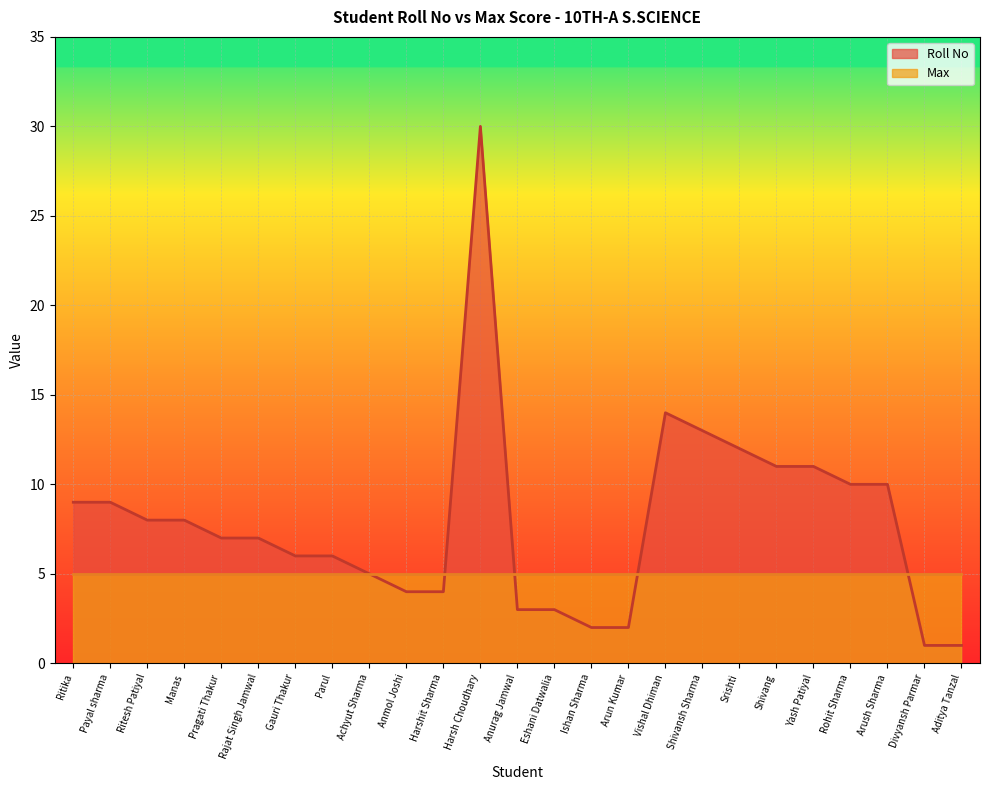

Reading left to right, extract all data points from this chart.

Ritika=9	Payal sharma=9	Ritesh Patiyal=8	Manas=8	Pragati Thakur=7	Rajat Singh Jamwal=7	Gauri Thakur=6	Parul=6	Achyut Sharma=5	Anmol Joshi=4	Harshit Sharma=4	Harsh Choudhary=30	Anurag Jamwal=3	Eshani Datwalia=3	Ishan Sharma=2	Arun Kumar=2	Vishal Dhiman=14	Shivansh Sharma=13	Srishti=12	Shivang=11	Yash Patiyal=11	Rohit Sharma=10	Arush Sharma=10	Divyansh Parmar=1	Aditya Tanzal=1